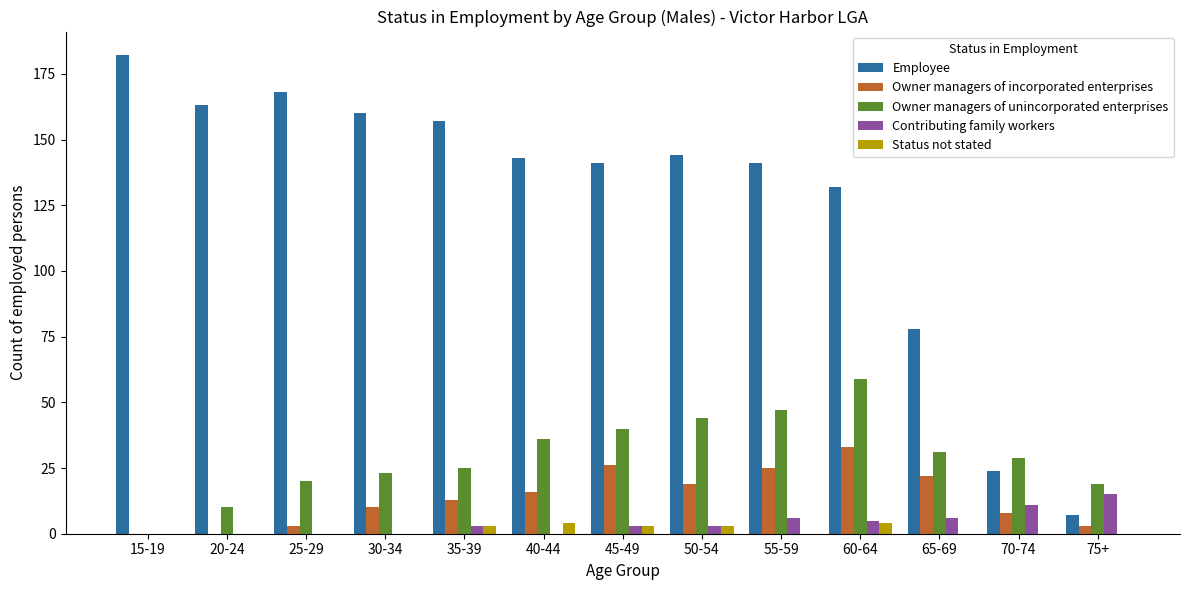

How many groups of bars are there?

13